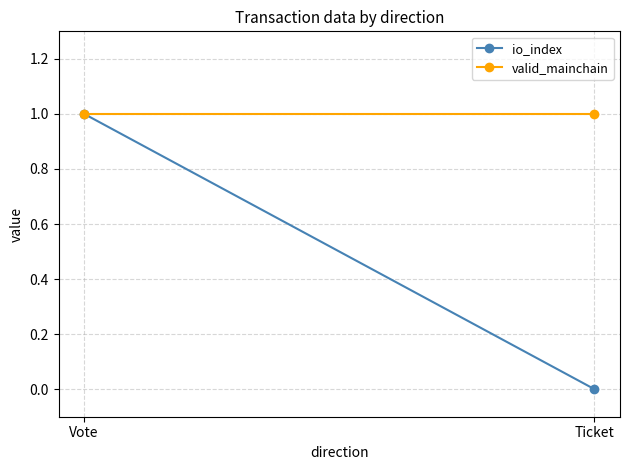

What is the maximum value for io_index?

1